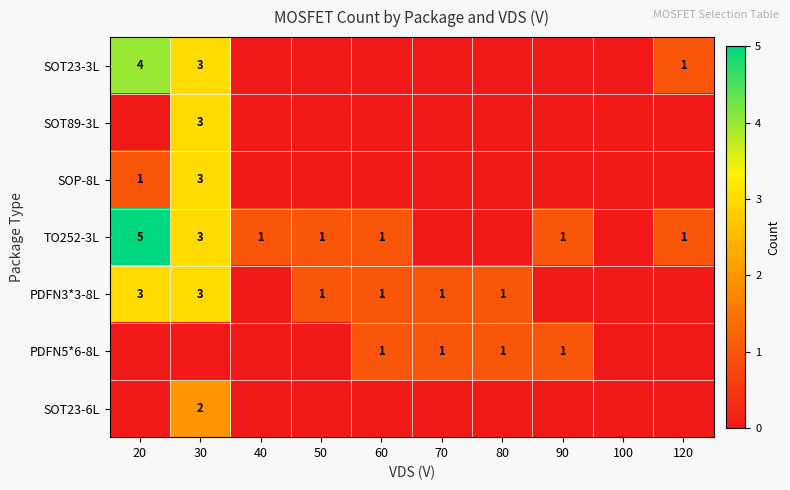

True or false: SOT23-3L has a value of 2 at 30.

False